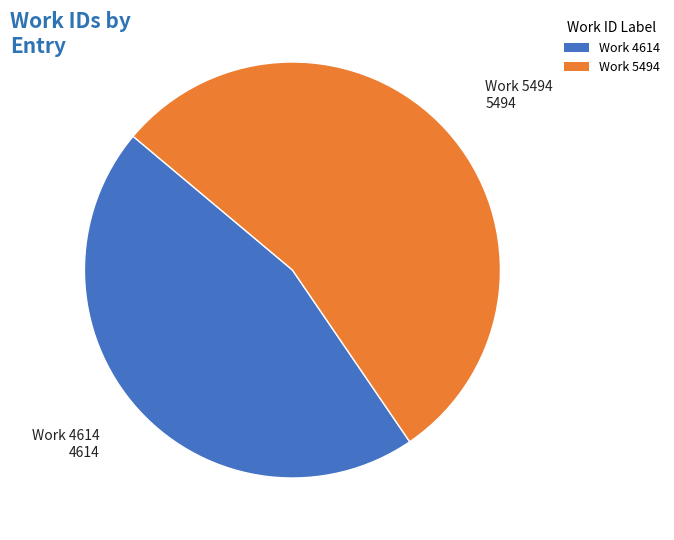

Is the sum of Work 4614 and Work 5494 greater than half?

Yes